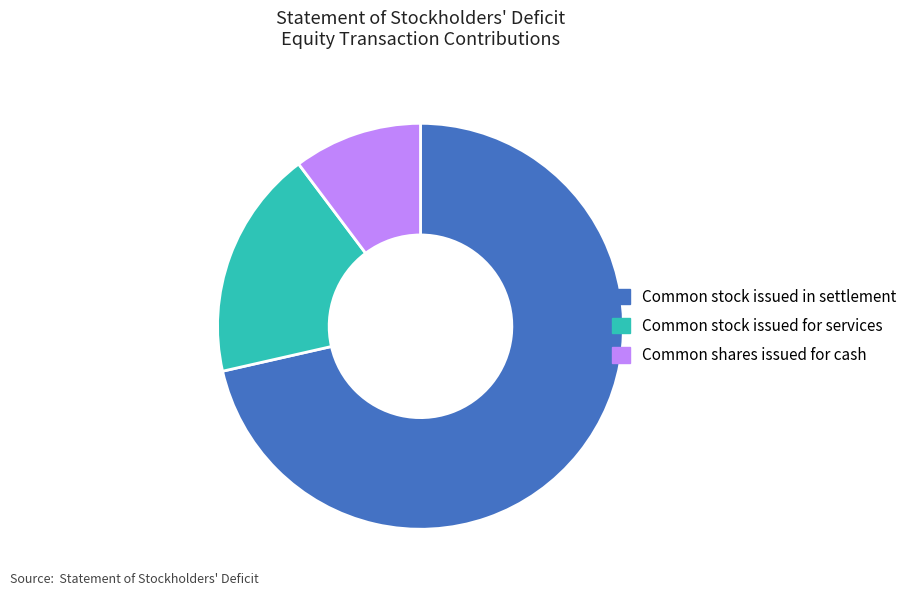

What is the ratio of the value at Common stock issued for services to the value at Common stock issued in settlement?

0.3